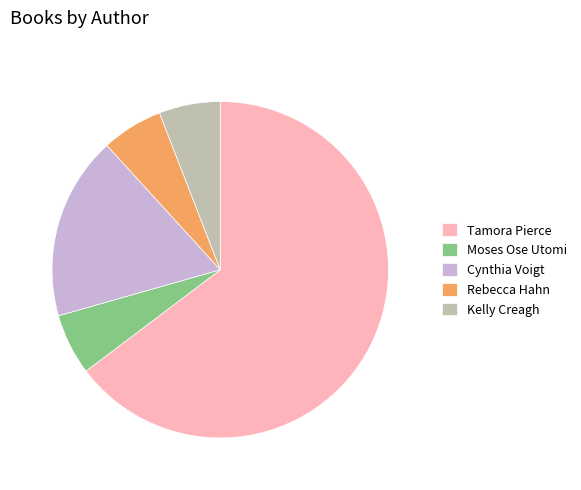

Is it true that Cynthia Voigt is 18% of the pie?

True